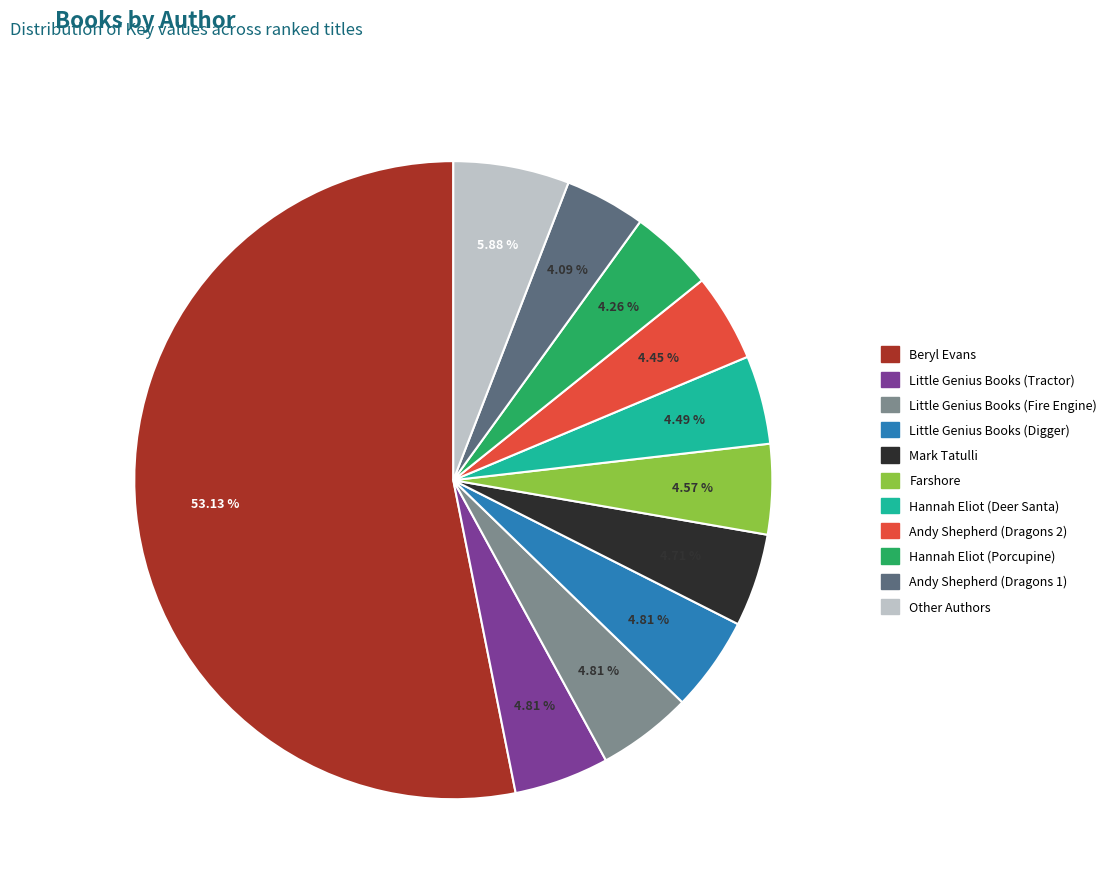

To the nearest percent, what is the difference between the largest and smallest slice percentages?

49%